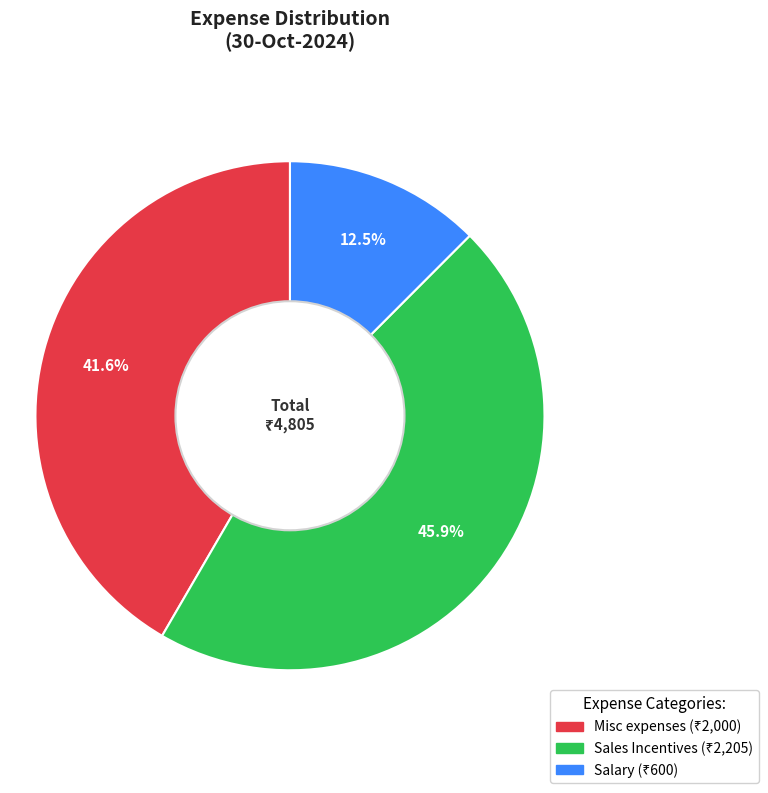

Which slice is the largest?

Sales Incentives